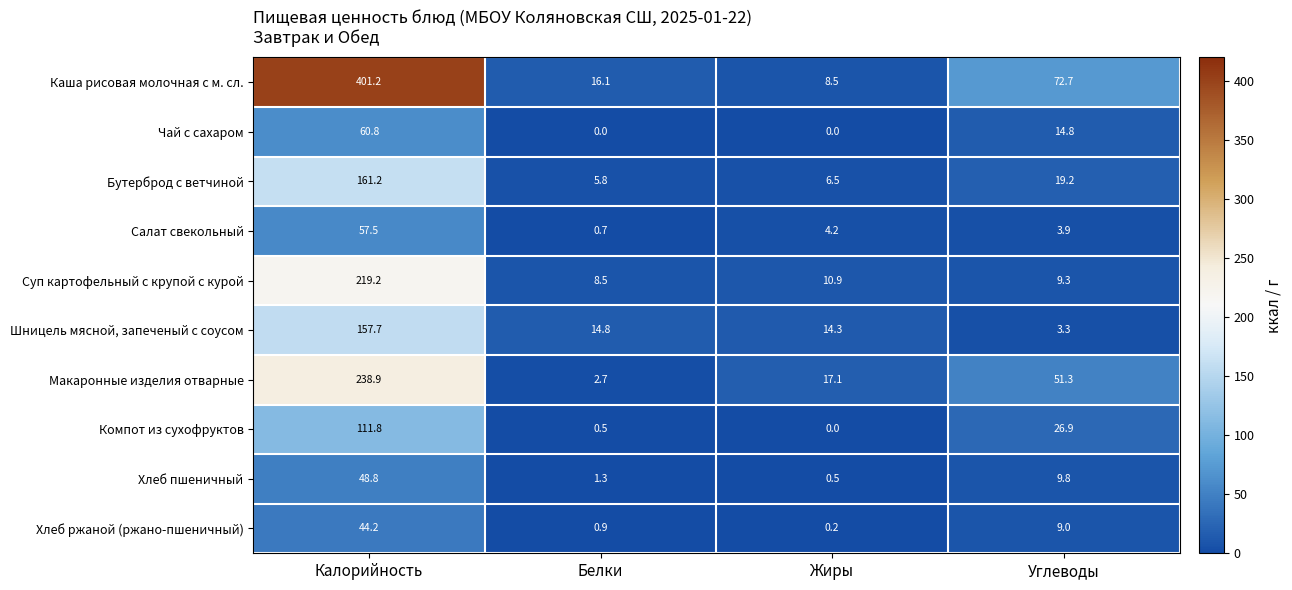

Which series changed the most between Белки and Углеводы?

Каша рисовая молочная с м. сл.